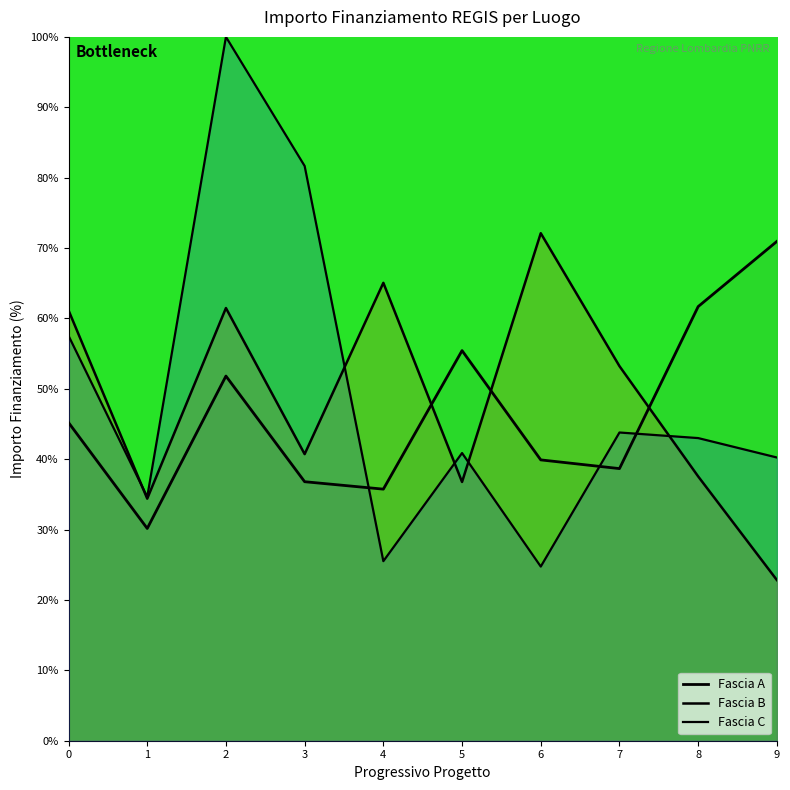

Which series has the largest range (max minus min)?

Fascia C